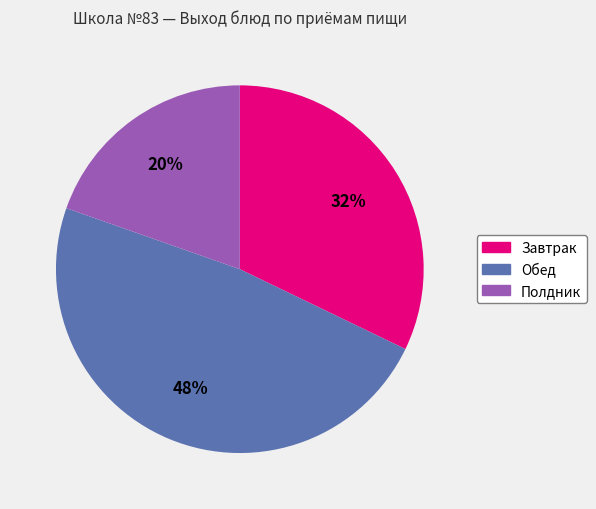

To the nearest percent, what is the average slice percentage?

33%